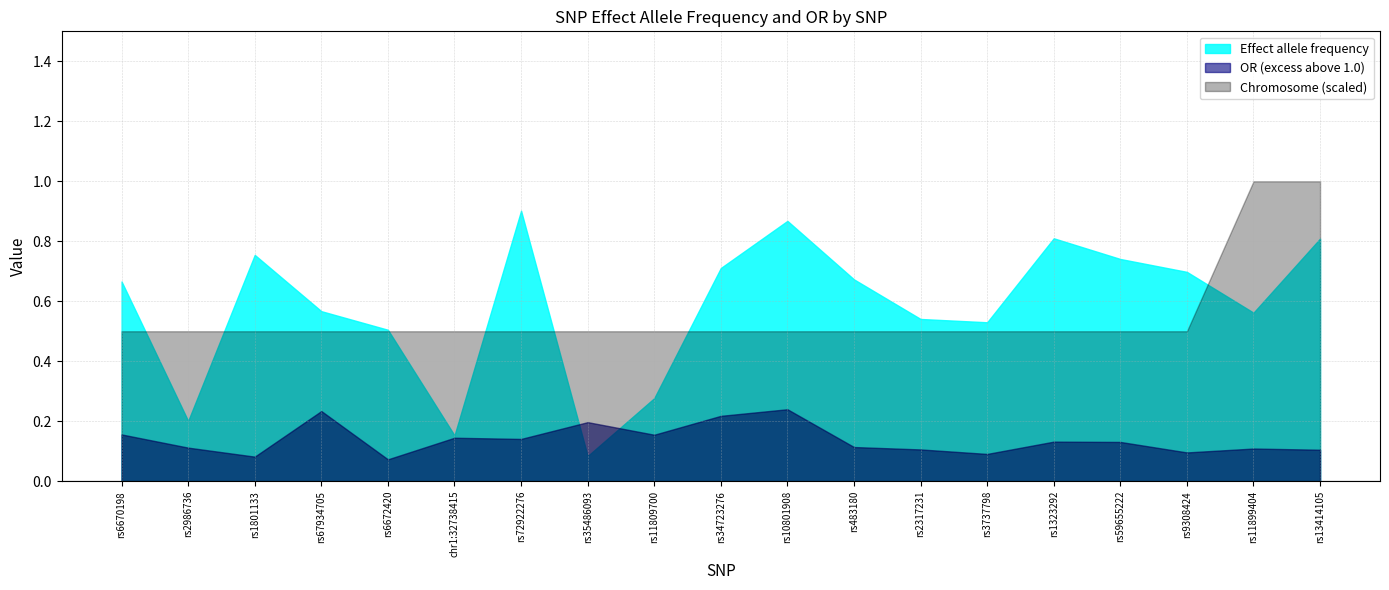

Between rs13414105 and rs9308424, which is larger?

rs13414105